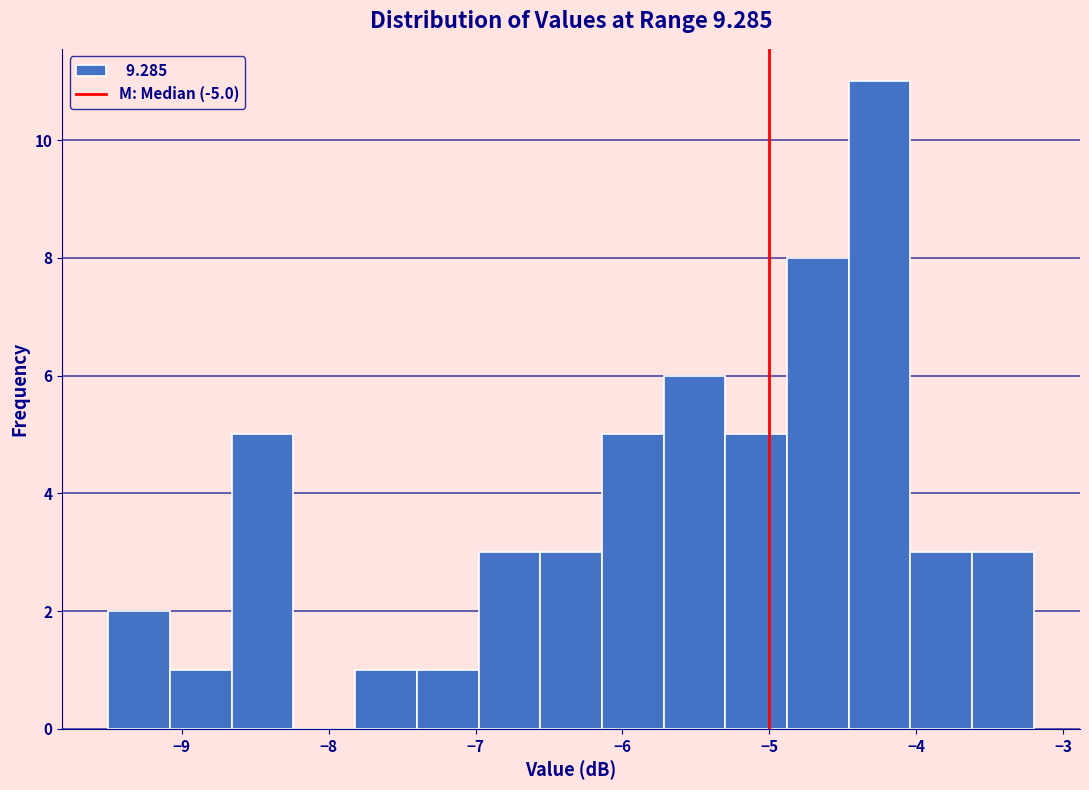

Which range on the x-axis has the tallest bar?

-4.46 to -4.04